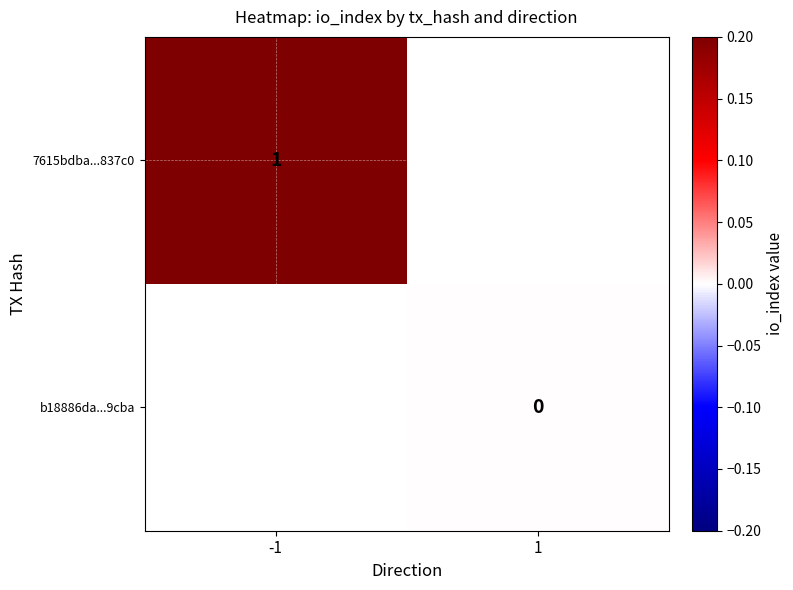

Is it true that 7615bdba...837c0 equals 1 at -1?

True